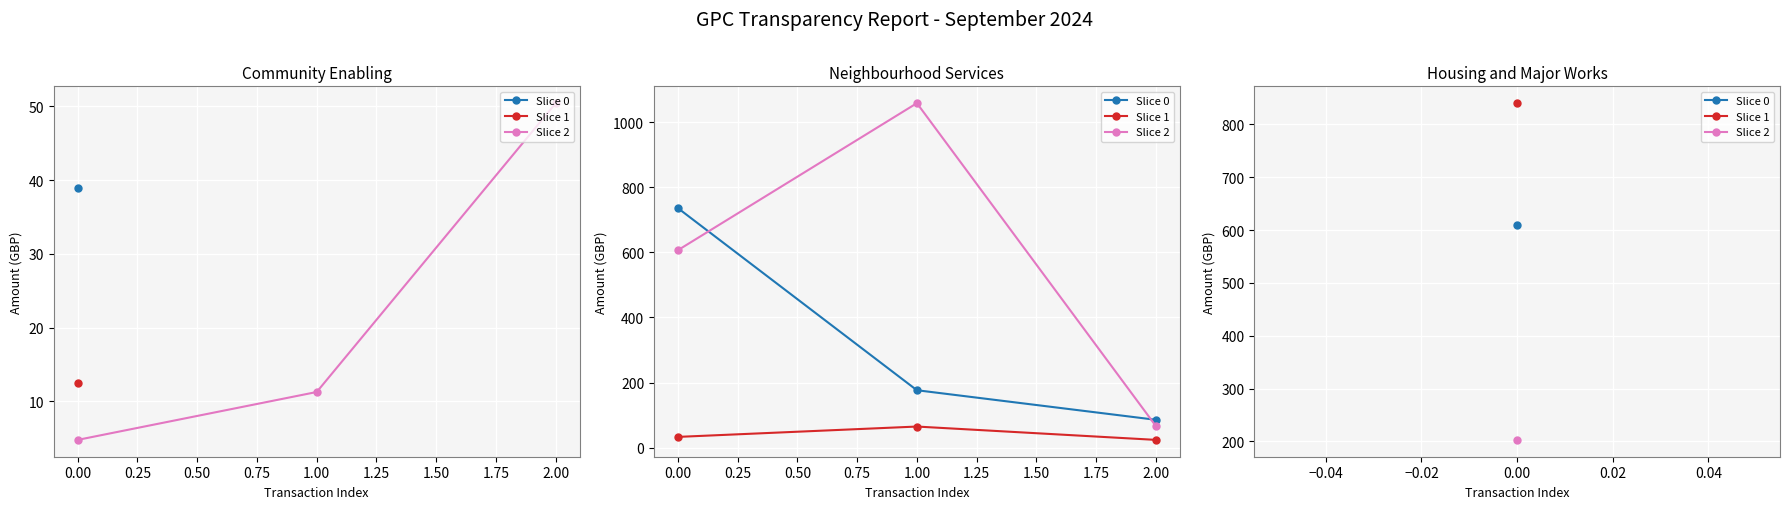

What are all the series names shown in the legend?

Slice 0, Slice 1, Slice 2